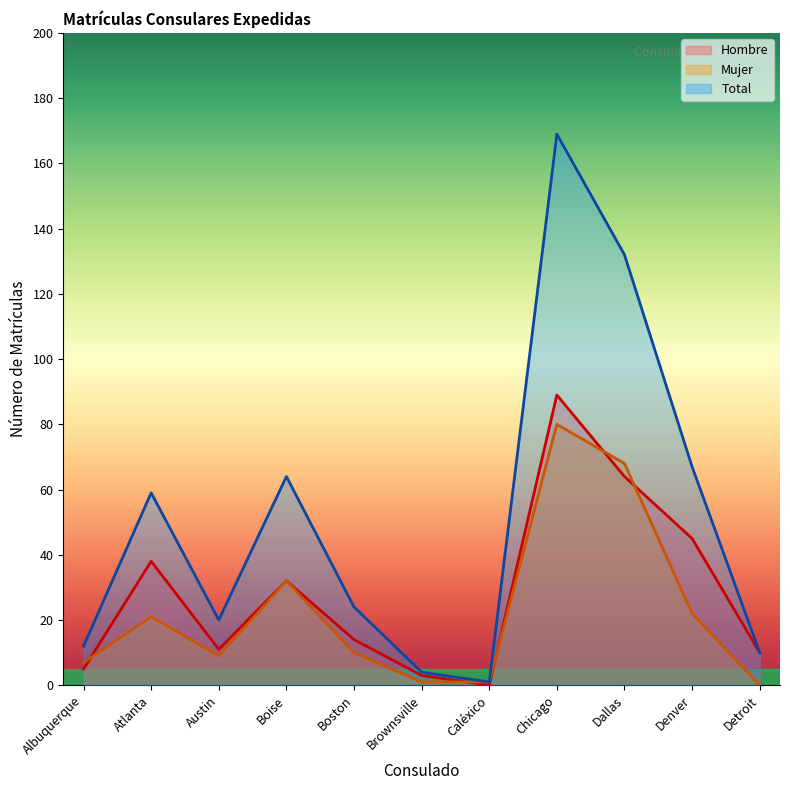

What is the spread (max minus min) of values at Boston?

14